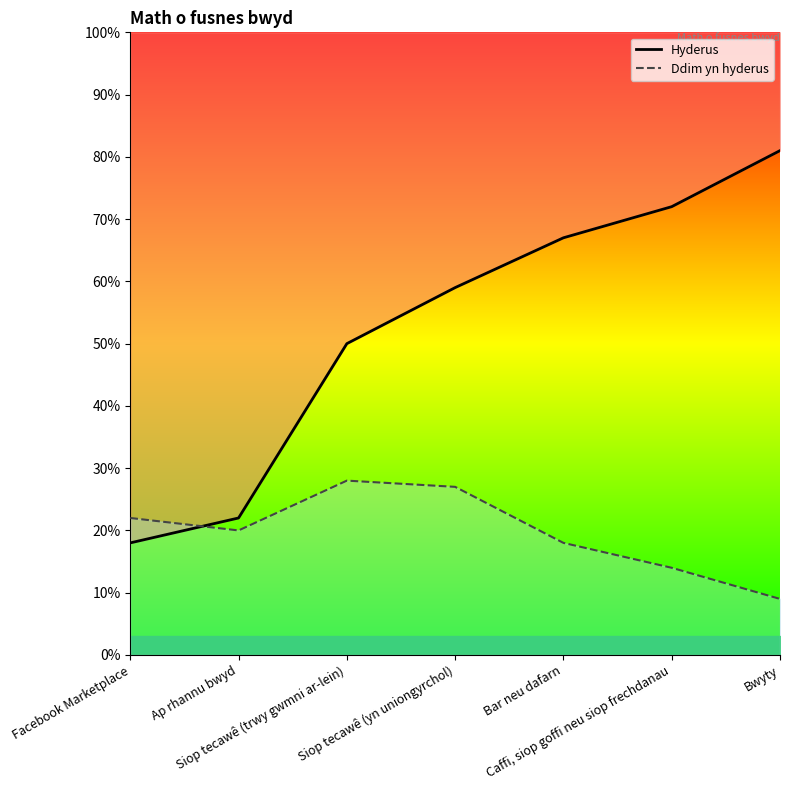

Which has a higher value, Siop tecawê (yn uniongyrchol) or Bar neu dafarn?

Bar neu dafarn